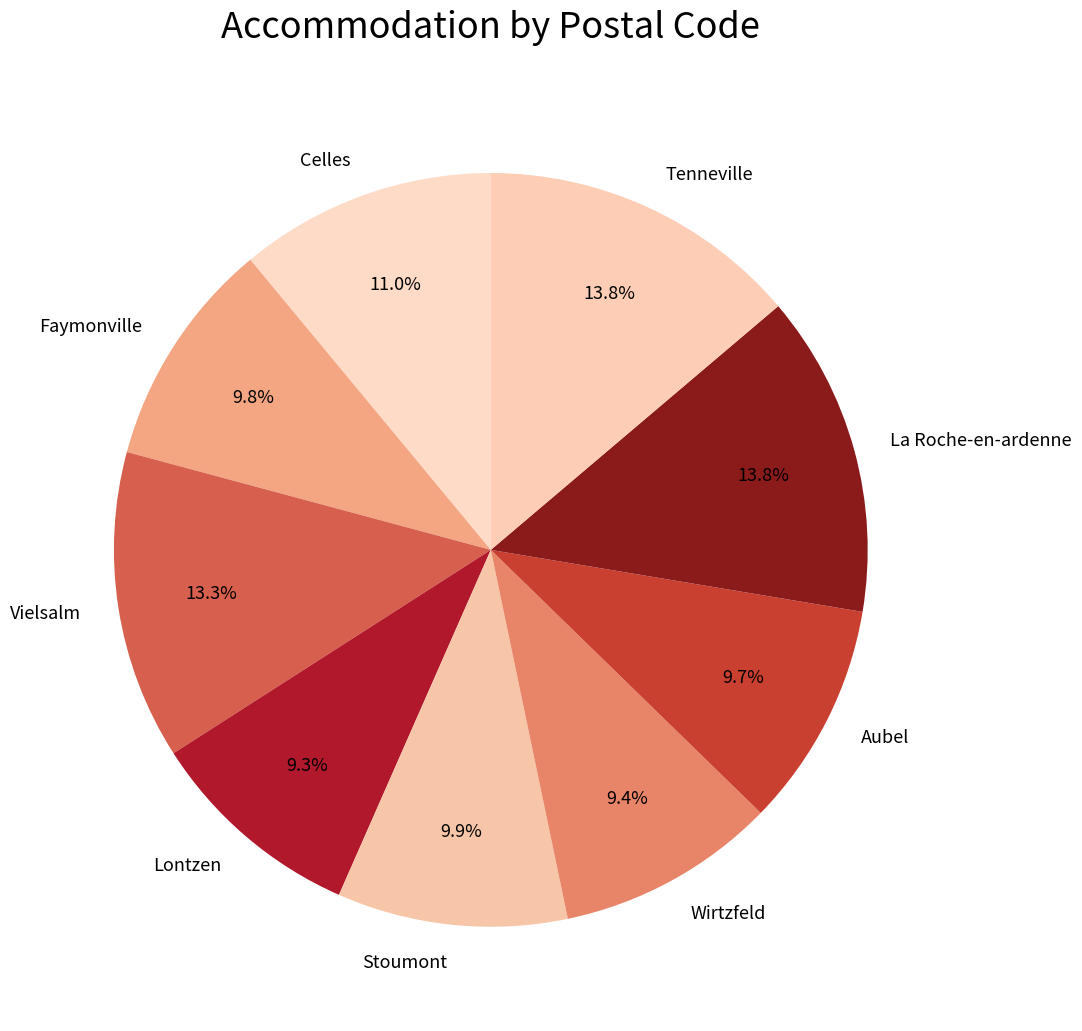

True or false: Lontzen accounts for 1% of the total.

False